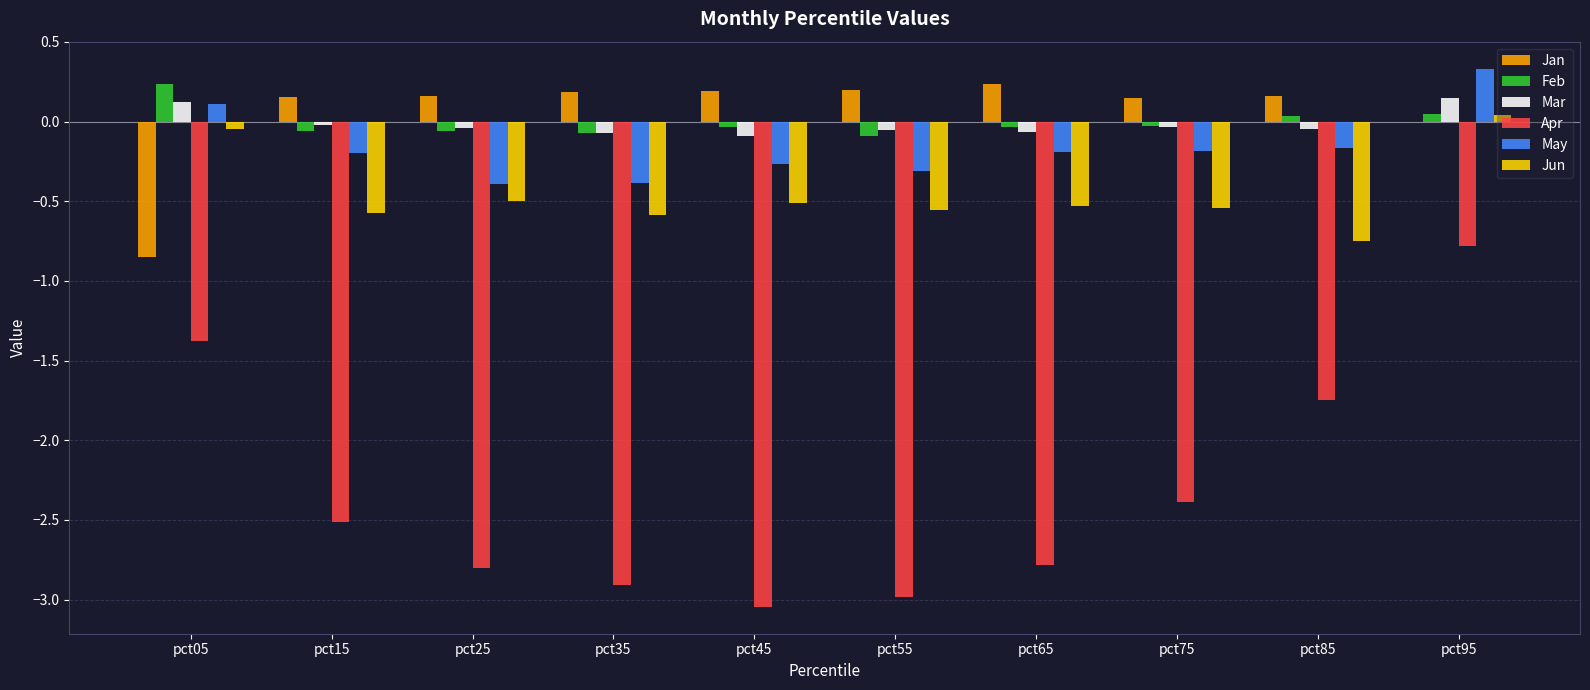

Between pct15 and pct55, which series saw the biggest shift?

Apr